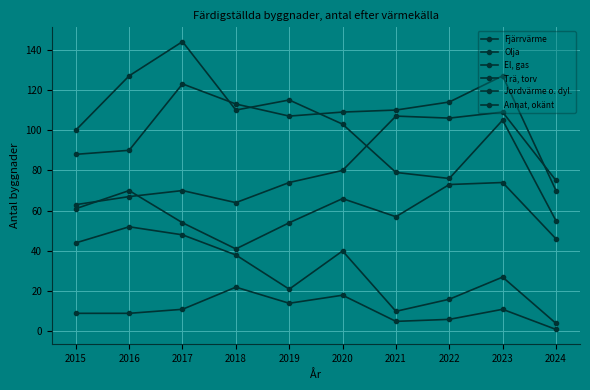

Reading right to left, what are all the values shown in this chart?

Fjärrvärme: 4	27	16	10	40	21	38	48	52	44
Olja: 1	11	6	5	18	14	22	11	9	9
El, gas: 55	105	76	79	103	115	110	144	127	100
Trä, torv: 46	74	73	57	66	54	41	54	70	61
Jordvärme o. dyl.: 75	109	106	107	80	74	64	70	67	63
Annat, okänt: 70	127	114	110	109	107	113	123	90	88